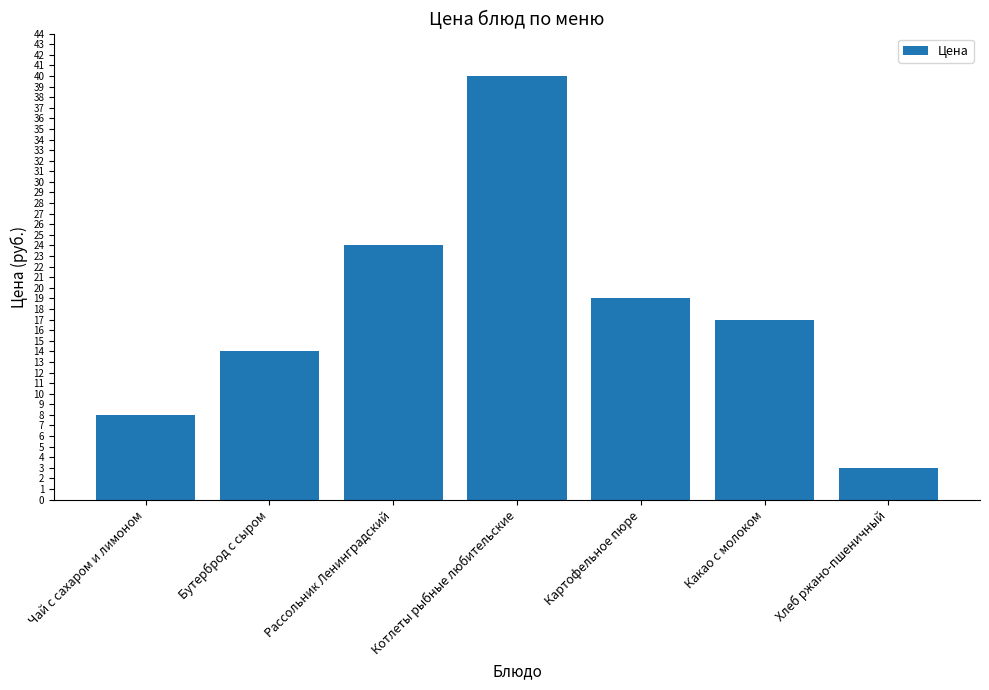

What is the value of the 4th bar from the left?

40